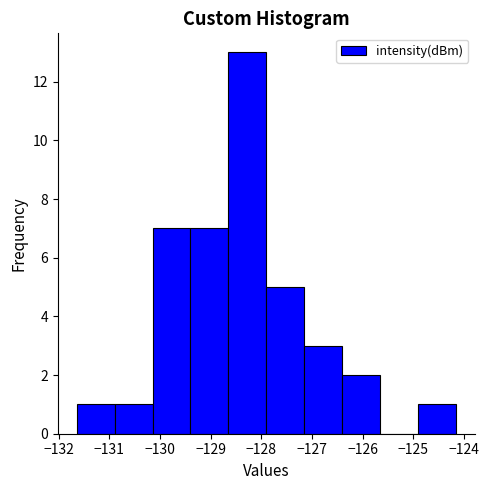

How tall is the bar that spans -131.6 to -130.9 on the x-axis? Neither the bar edges nor the heights are printed on the chart, so give them approximately, as read against the axes.

1